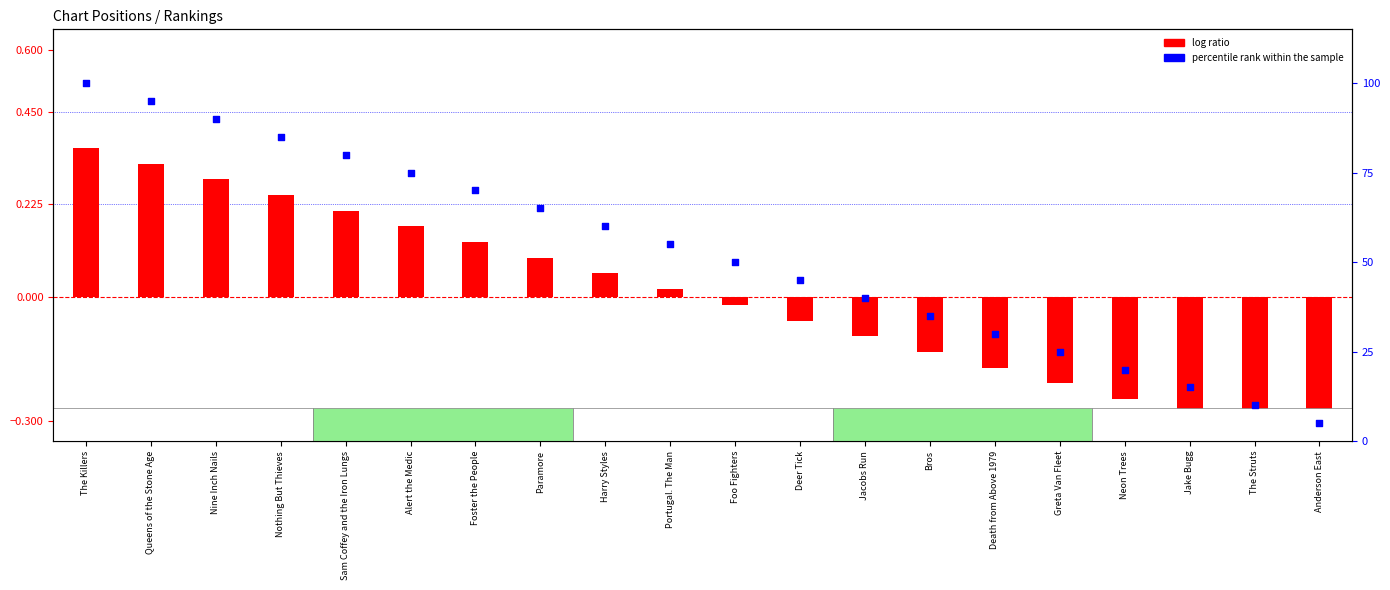

What are all the series names shown in the legend?

log ratio, percentile rank within the sample